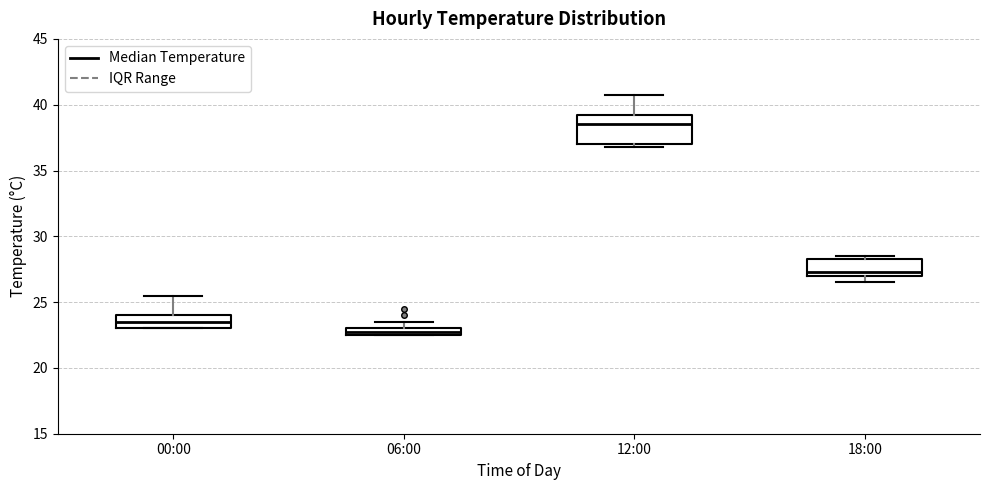

Which box has the highest median line?

12:00